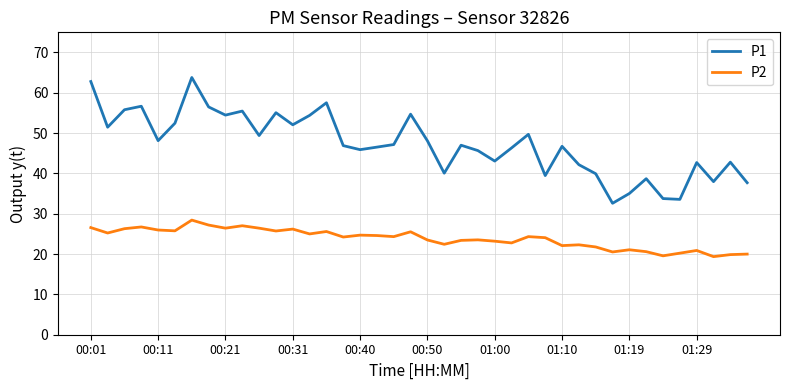

Which series has the largest total across all categories?

P1